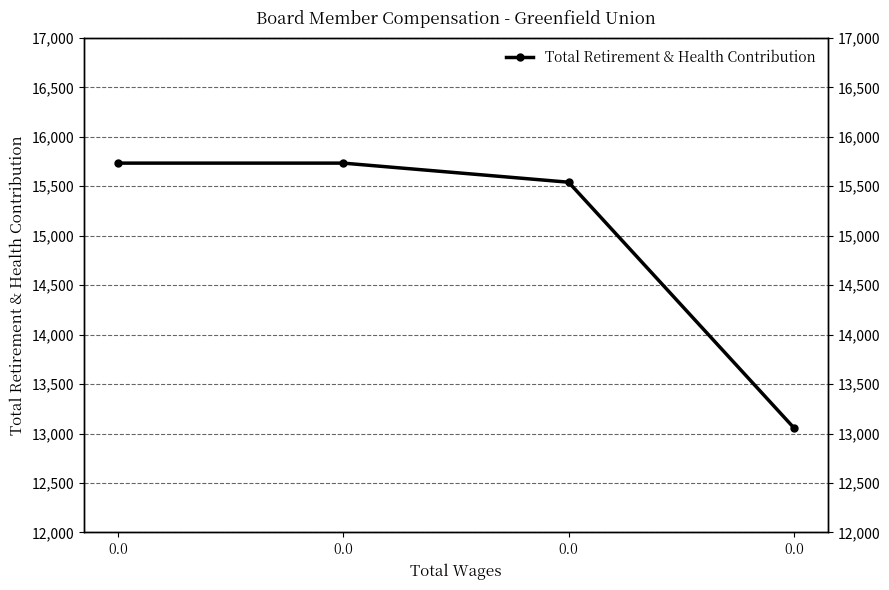

True or false: the data shows 9093 at 0.0.

False